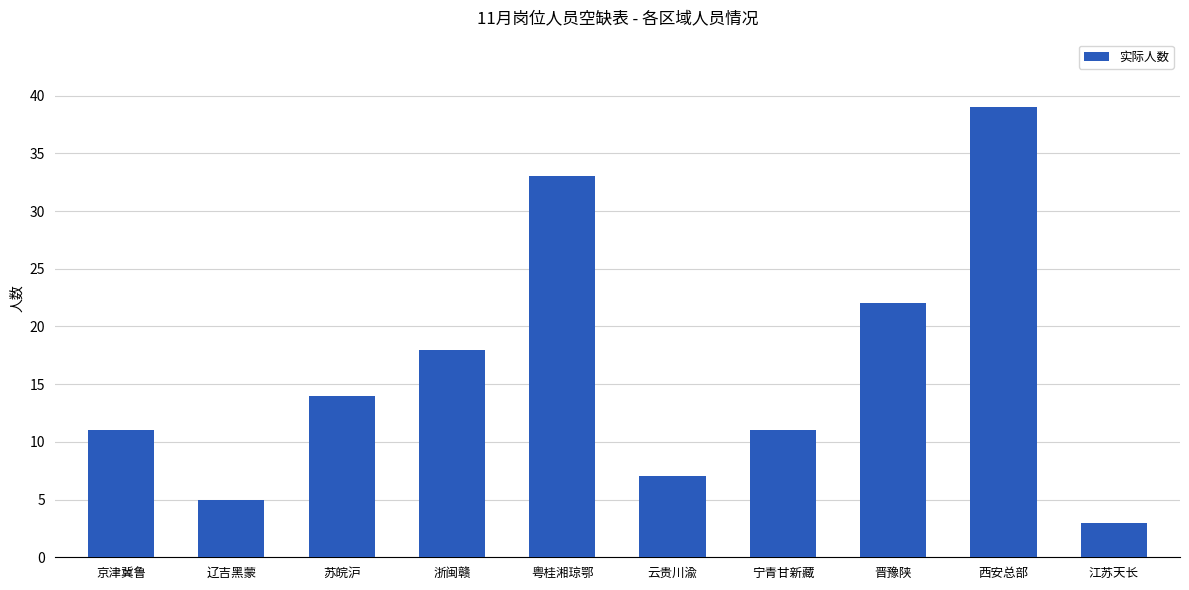

What is the value of the 10th bar from the left?

3